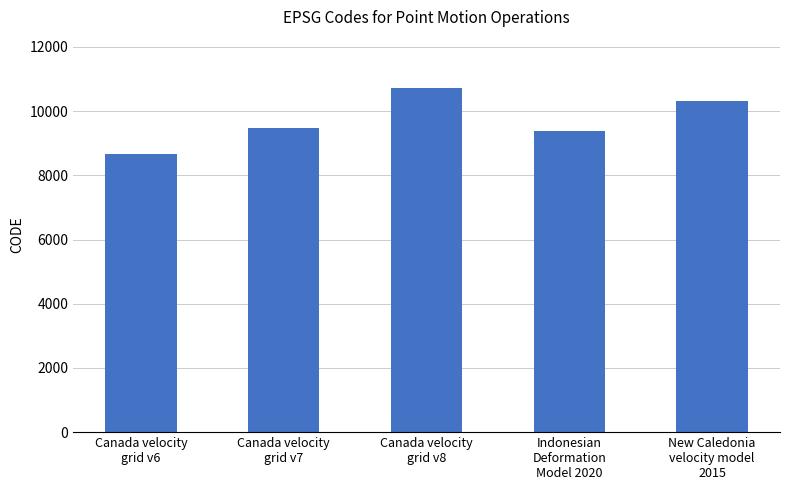

The chart shows a value of 12389 at Canada velocity
grid v7. True or false?

False